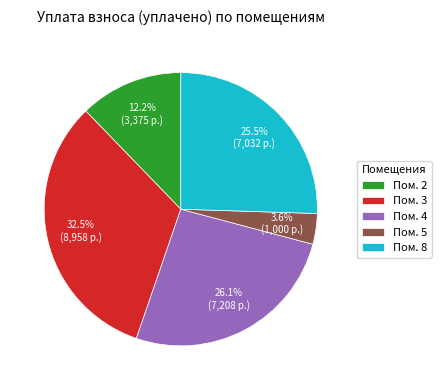

Rank the categories by value from lowest to highest.

Пом. 5, Пом. 2, Пом. 8, Пом. 4, Пом. 3